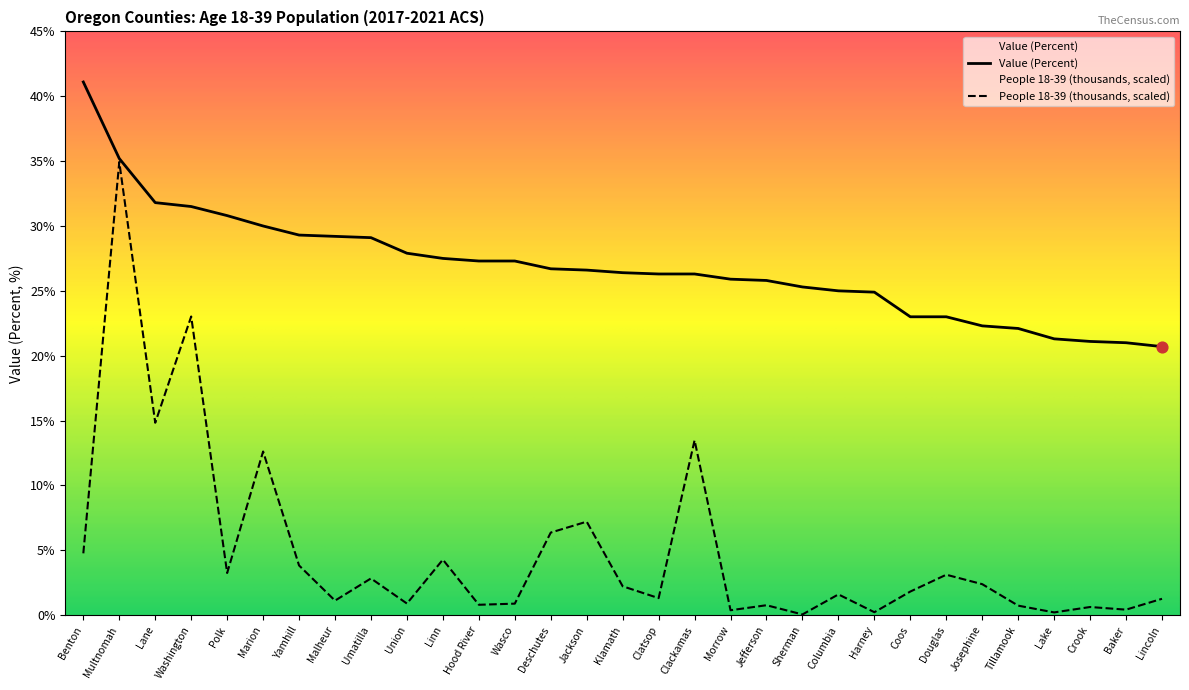

At how many categories does at least one series exceed 25?

21